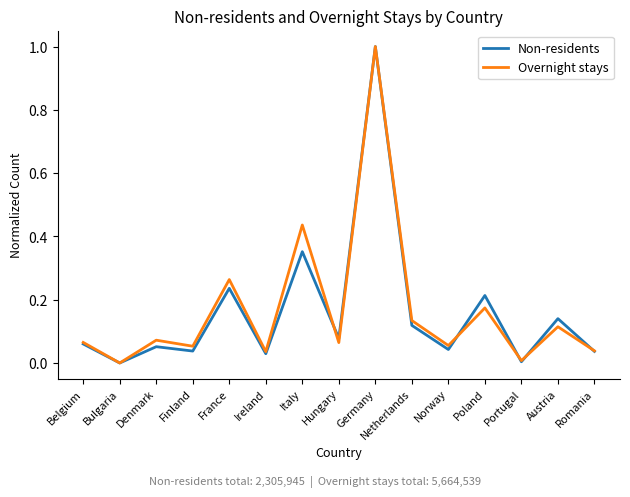

Does the chart have visible grid lines?

No